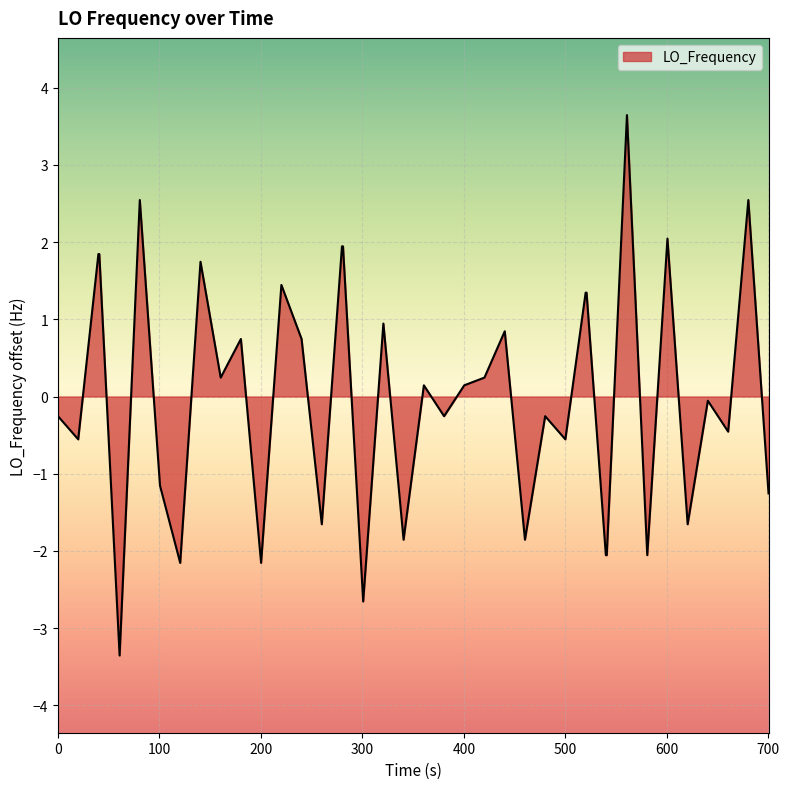

What is the smallest value displayed?

-3.4